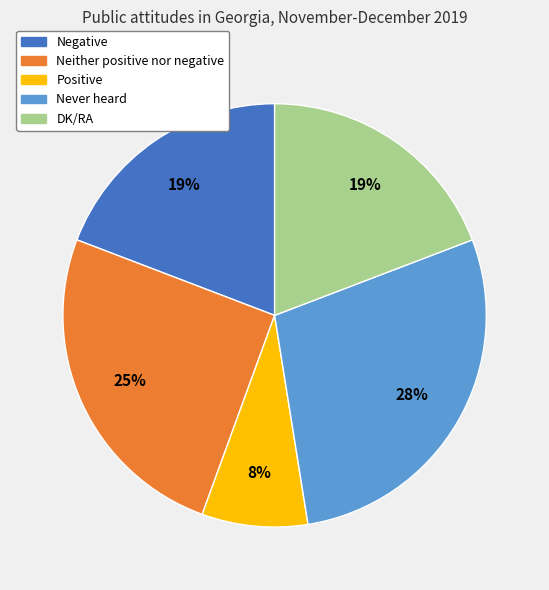

To the nearest percent, what is the combined percentage of Negative and DK/RA?

38%